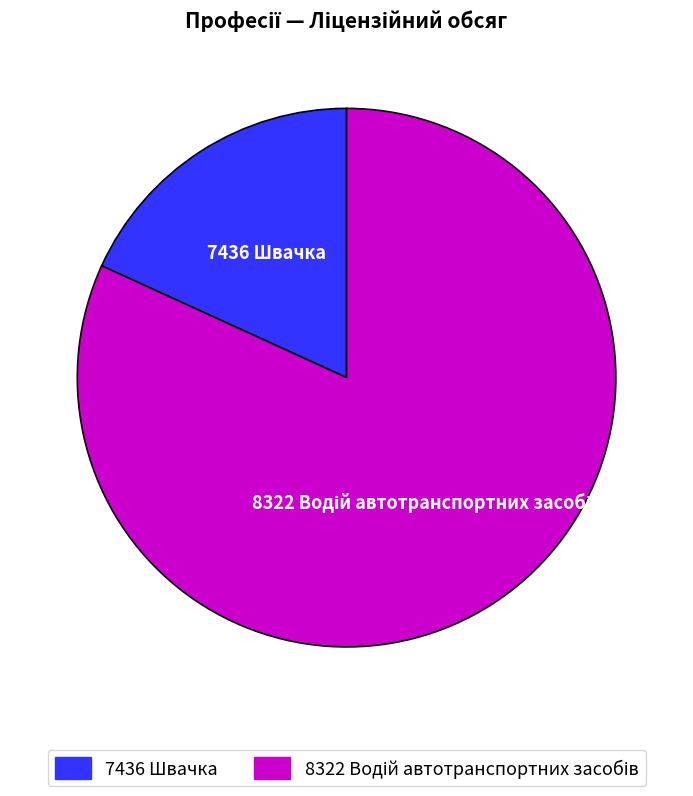

Is it true that 7436 Швачка is 18% of the pie?

True